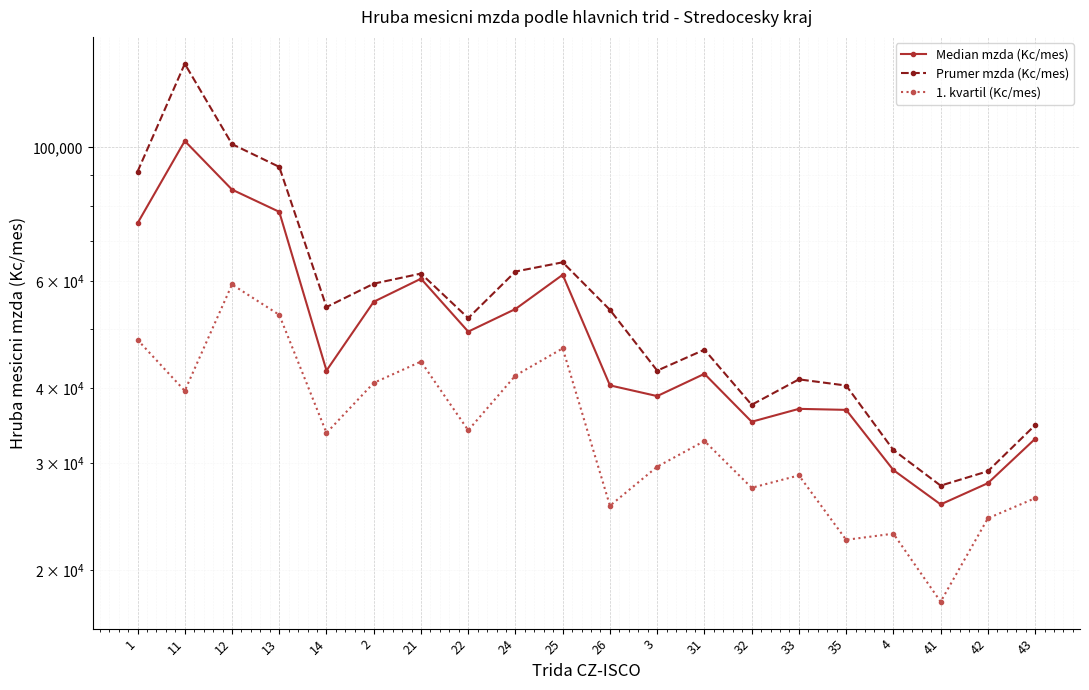

Where is the first local minimum for Median mzda (Kc/mes)?

14